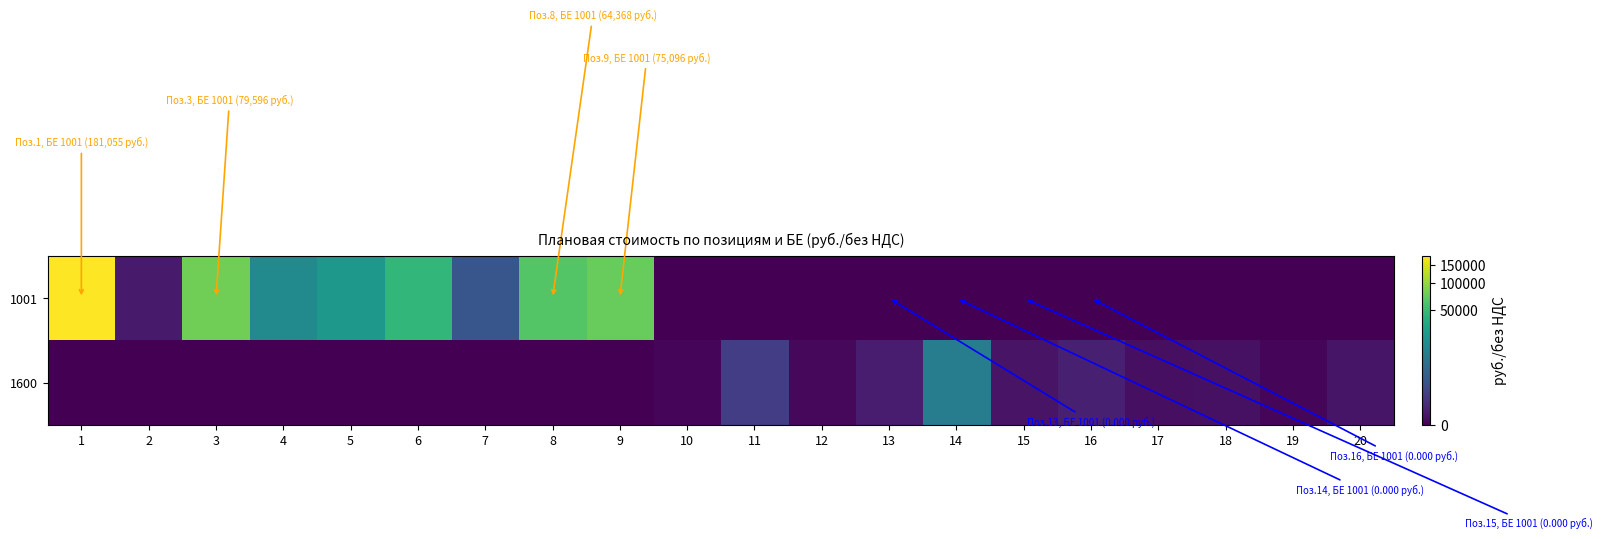

Reading left to right, list all the values displayed in this chart.

1001: 1=181055.1	2=27.8	3=79595.7	4=15605.0	5=22445.8	6=45964.8	7=2286.0	8=64368.0	9=75096.0	10=0.0	11=0.0	12=0.0	13=0.0	14=0.0	15=0.0	16=0.0	17=0.0	18=0.0	19=0.0	20=0.0
1600: 1=0.0	2=0.0	3=0.0	4=0.0	5=0.0	6=0.0	7=0.0	8=0.0	9=0.0	10=0.2	11=622.5	12=0.5	13=33.2	14=10186.6	15=9.3	16=51.5	17=4.9	18=6.3	19=0.2	20=12.1